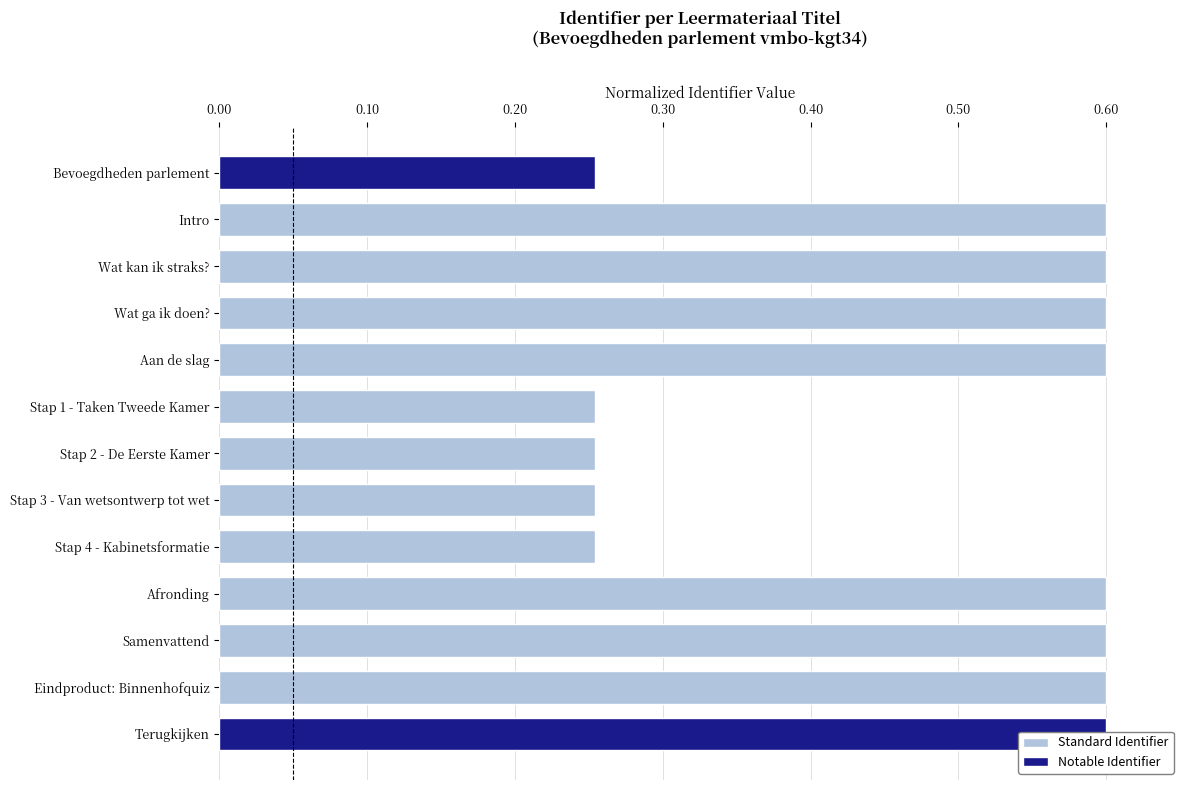

What is the sum of all values?

6.1